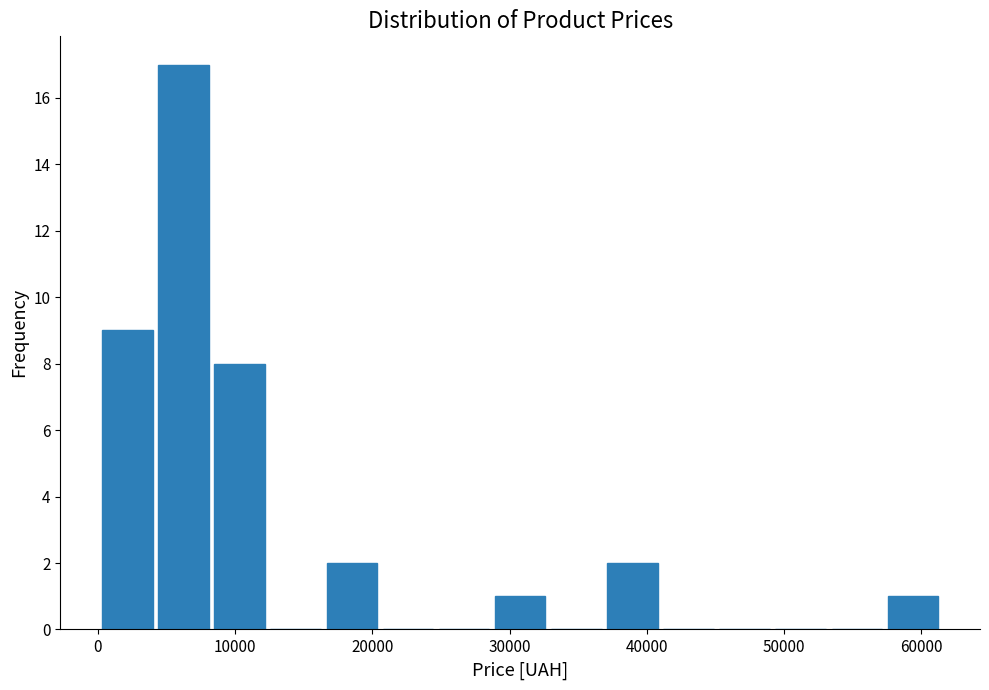

How tall is the bar that spans 57000 to 61000 on the x-axis? Neither the bar edges nor the heights are printed on the chart, so give them approximately, as read against the axes.

1